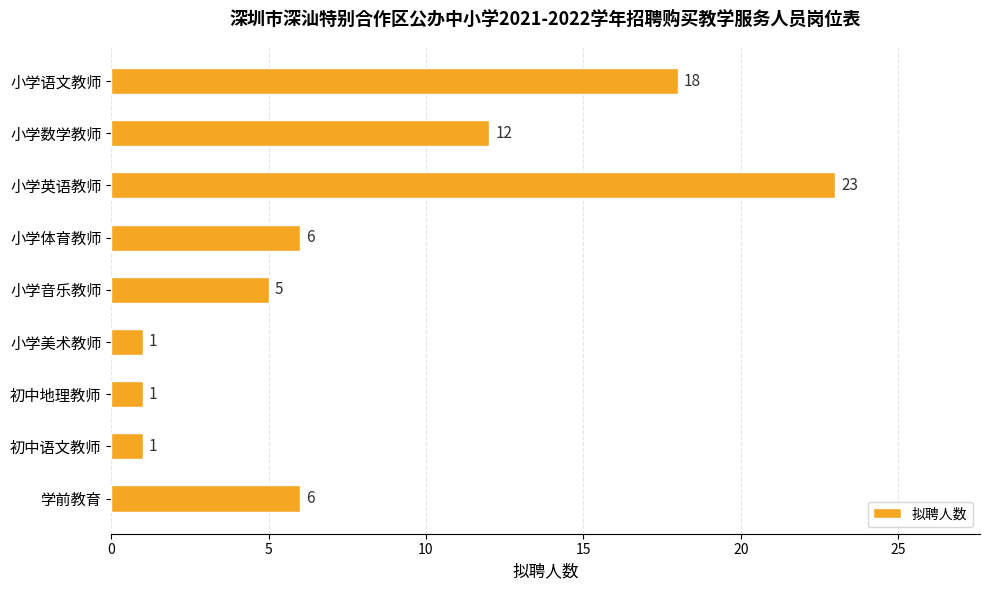

The value at 学前教育 is 6. True or false?

True